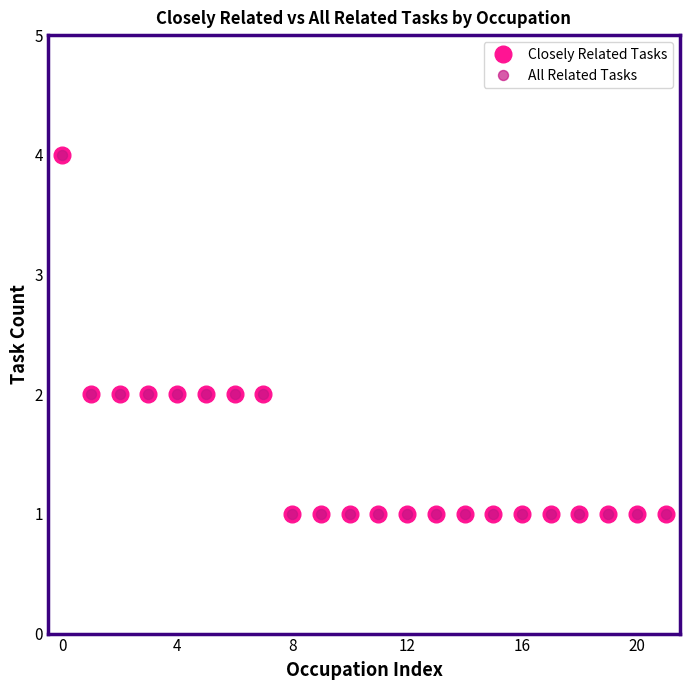

Does the chart have visible grid lines?

No